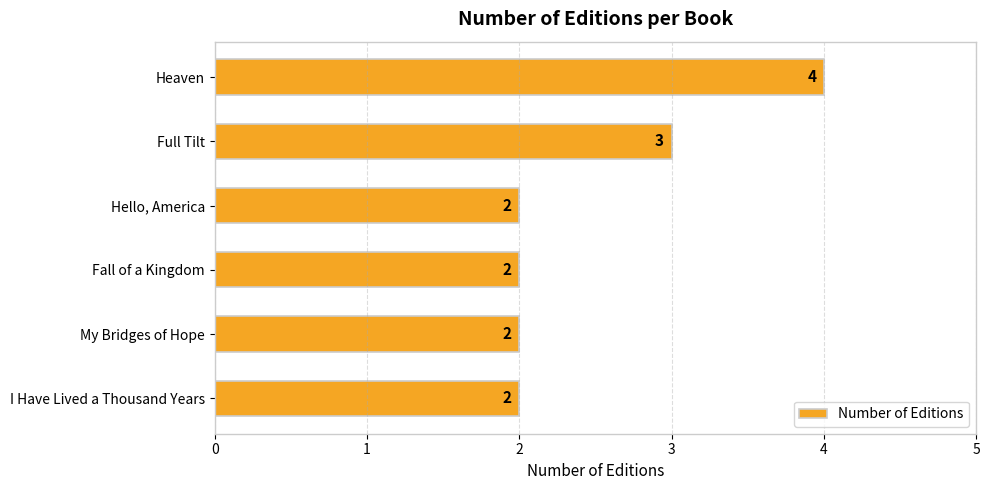

What is the minimum value shown in the chart?

2